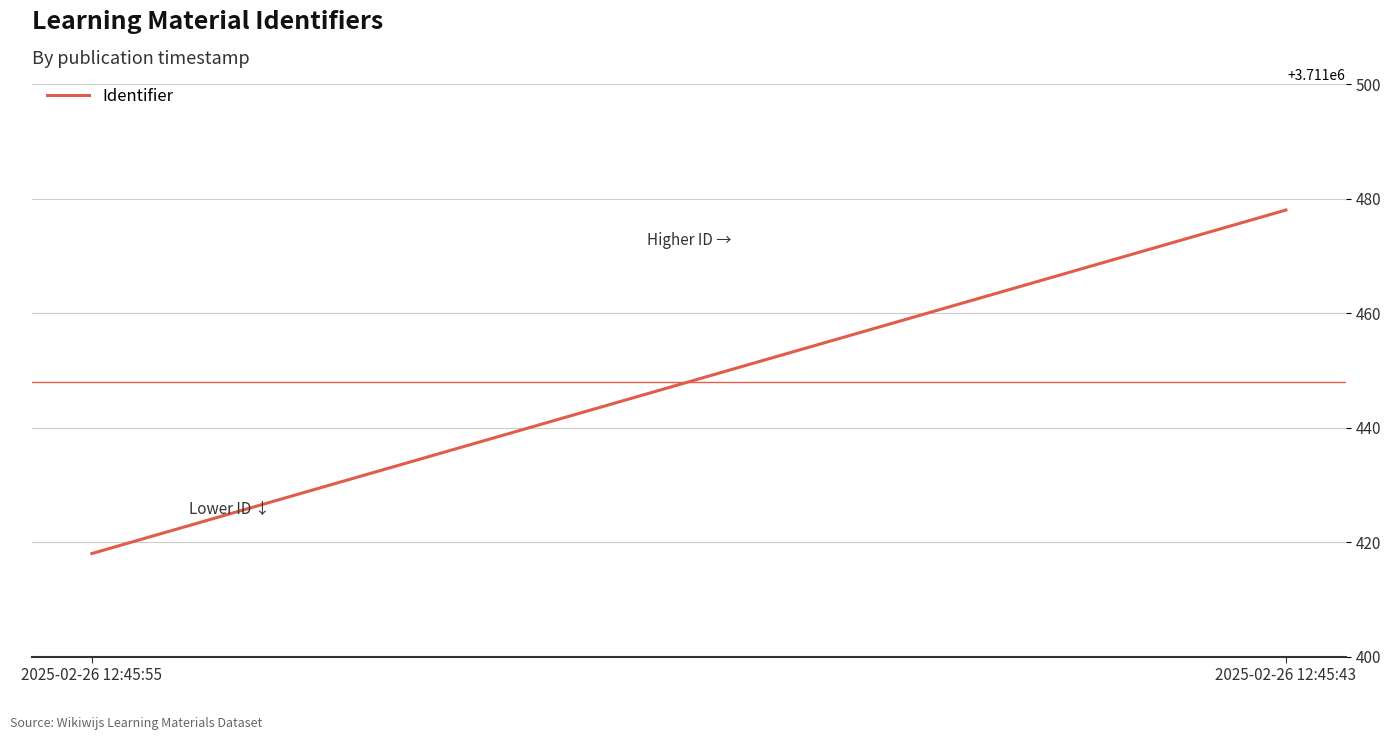

What is the average value?

3711448